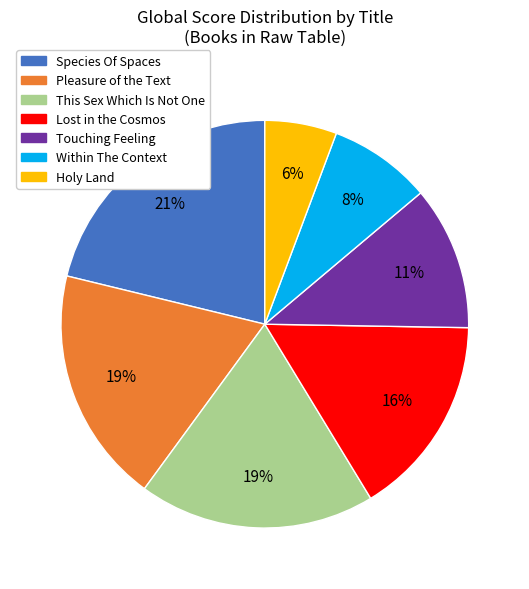

True or false: Lost in the Cosmos accounts for 25% of the total.

False